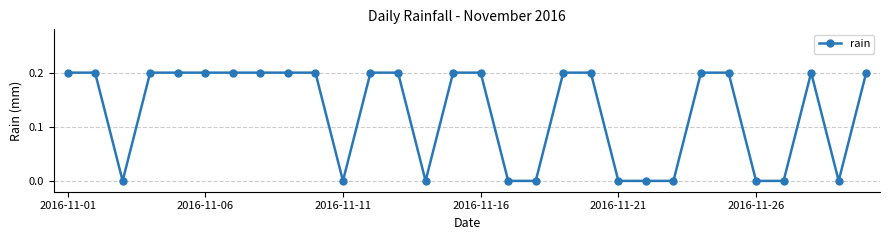

What is the value of the 9th point from the left?

0.2